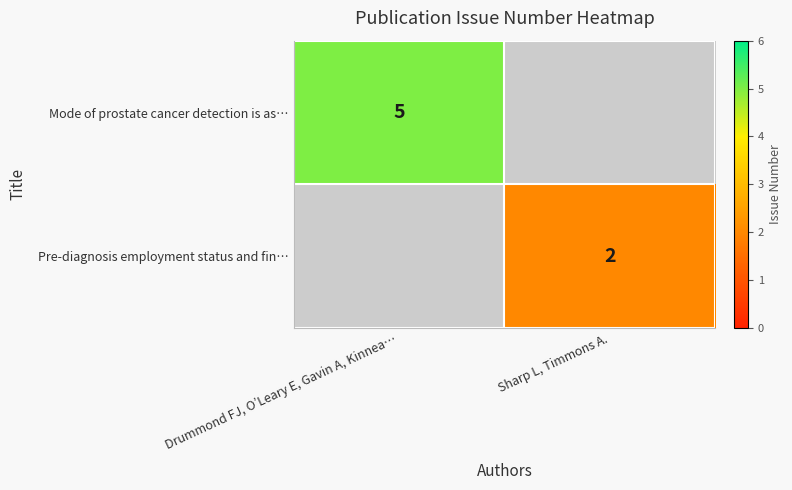

At which category is the sum across all series the highest?

Drummond FJ, O’Leary E, Gavin A, Kinnea…